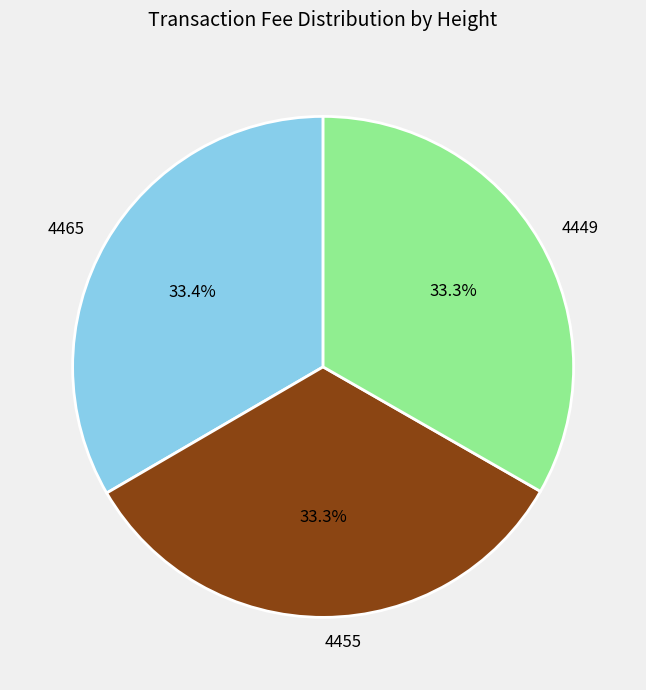

Count the number of slices in the pie.

3